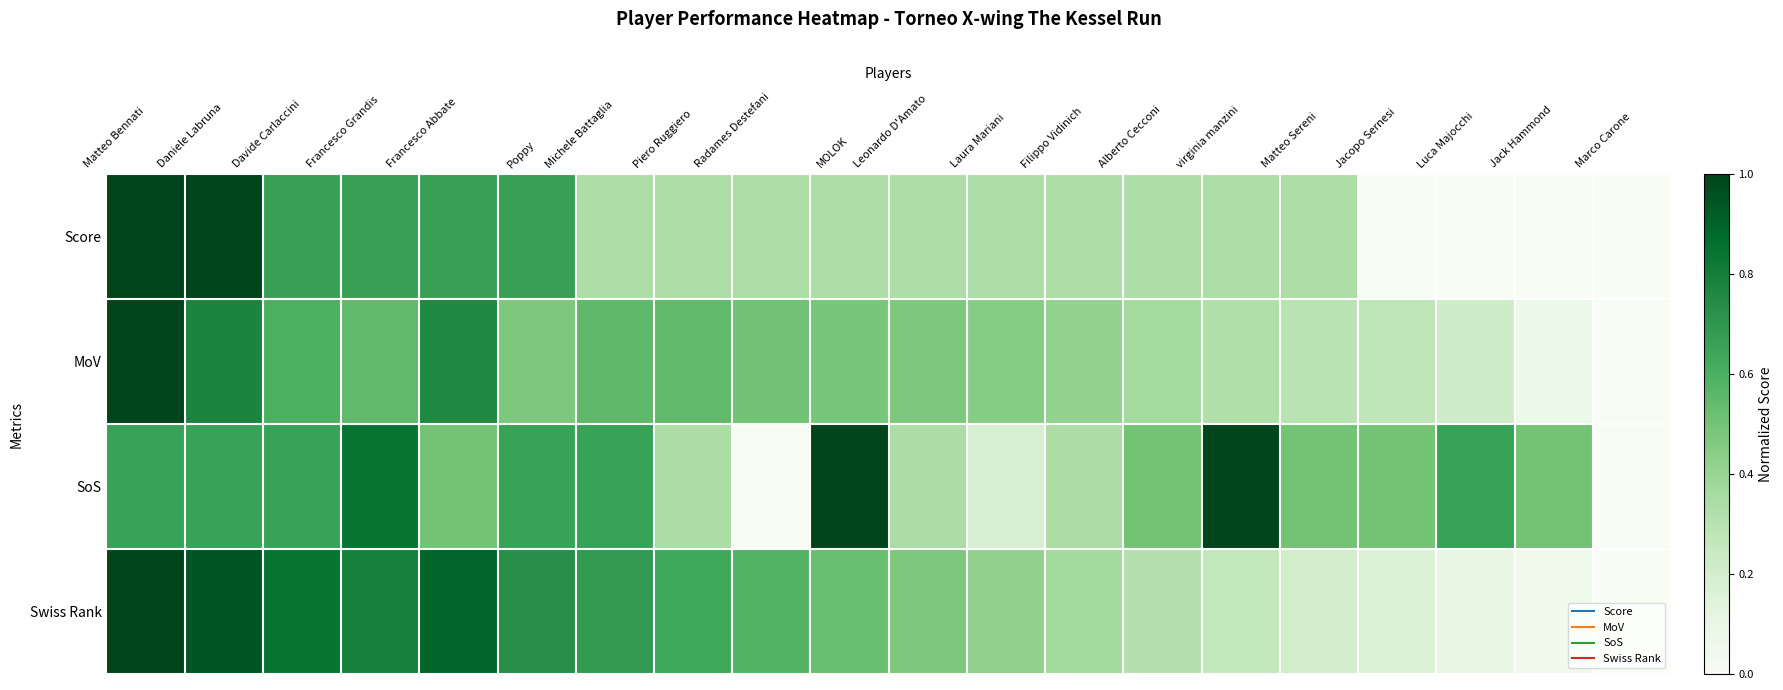

Which series has the largest range (max minus min)?

Score